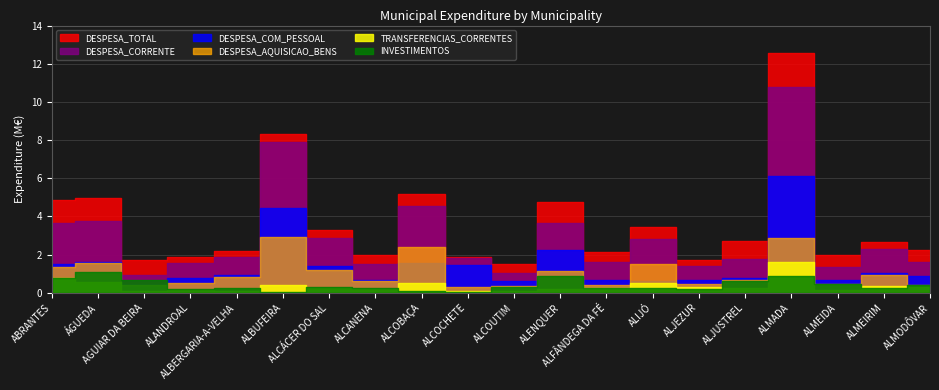

What is the label of the 3rd point from the left?

AGUIAR DA BEIRA